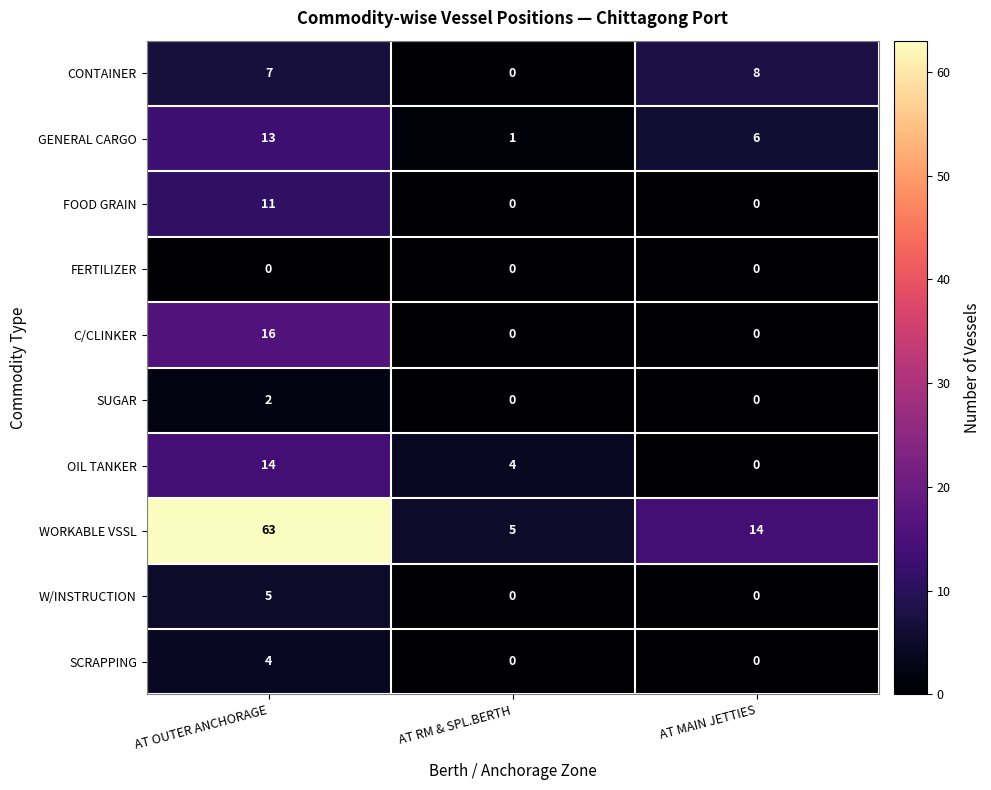

What is the greatest value displayed?

63